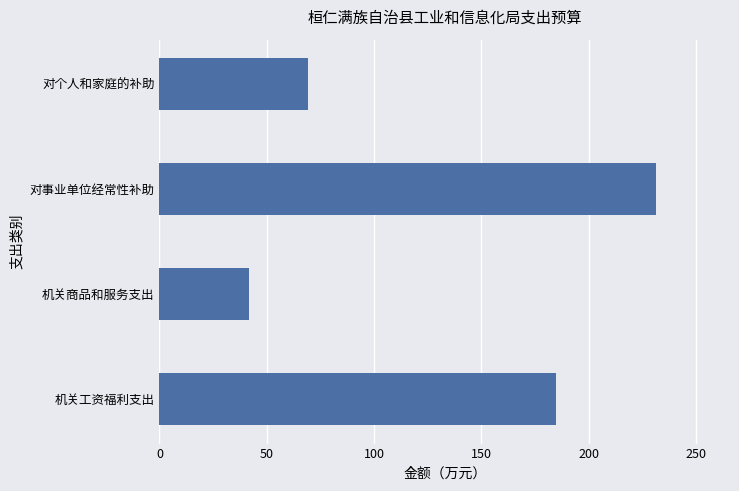

What is the average value?

131.7